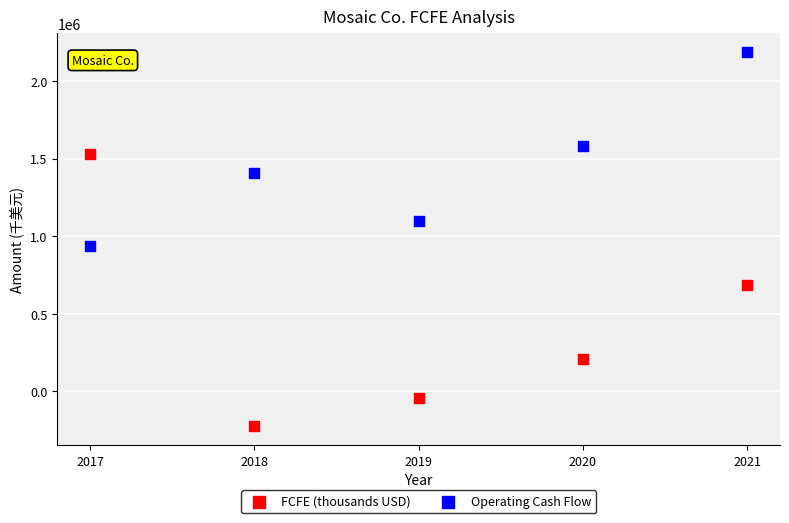

Across all data points, what is the range of X values (max minus min)?

4